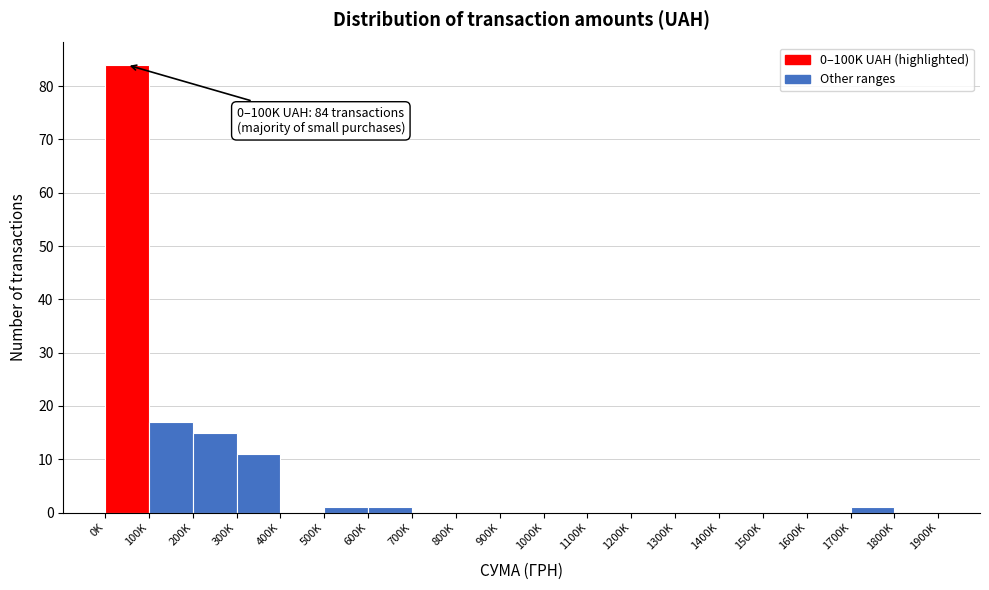

Reading left to right, list all the values displayed in this chart.

0K=84	100K=17	200K=15	300K=11	400K=0	500K=1	600K=1	700K=0	800K=0	900K=0	1000K=0	1100K=0	1200K=0	1300K=0	1400K=0	1500K=0	1600K=0	1700K=1	1800K=0